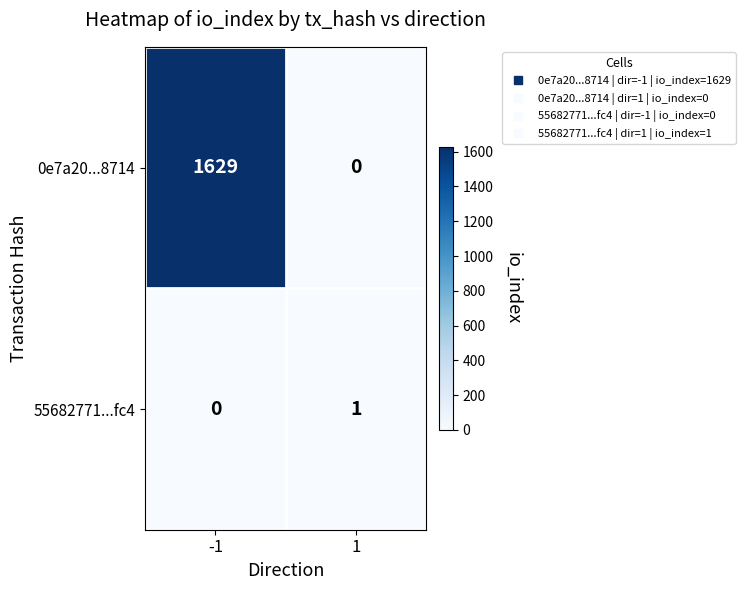

Reading right to left, transcribe all the data shown in this chart.

0e7a20...8714: 0	1629
55682771...fc4: 1	0